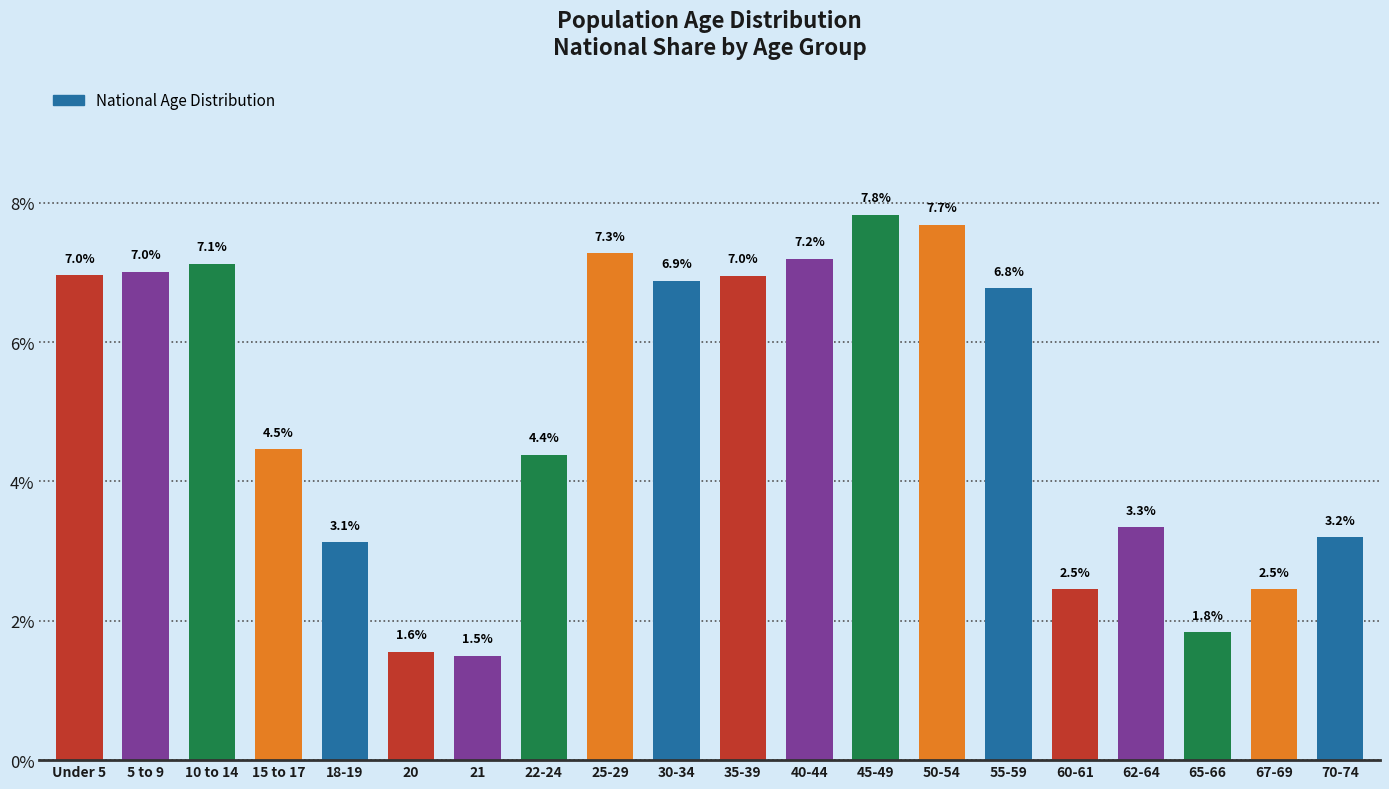

Reading left to right, what are all the values shown in this chart?

Under 5=7.0	5 to 9=7.0	10 to 14=7.1	15 to 17=4.5	18-19=3.1	20=1.6	21=1.5	22-24=4.4	25-29=7.3	30-34=6.9	35-39=7.0	40-44=7.2	45-49=7.8	50-54=7.7	55-59=6.8	60-61=2.5	62-64=3.3	65-66=1.8	67-69=2.5	70-74=3.2